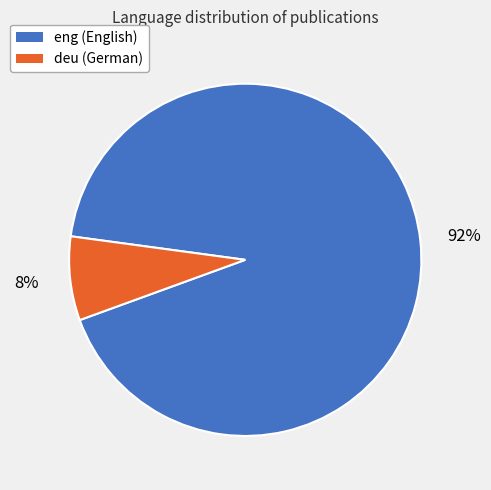

To the nearest percent, what is the average slice percentage?

50%